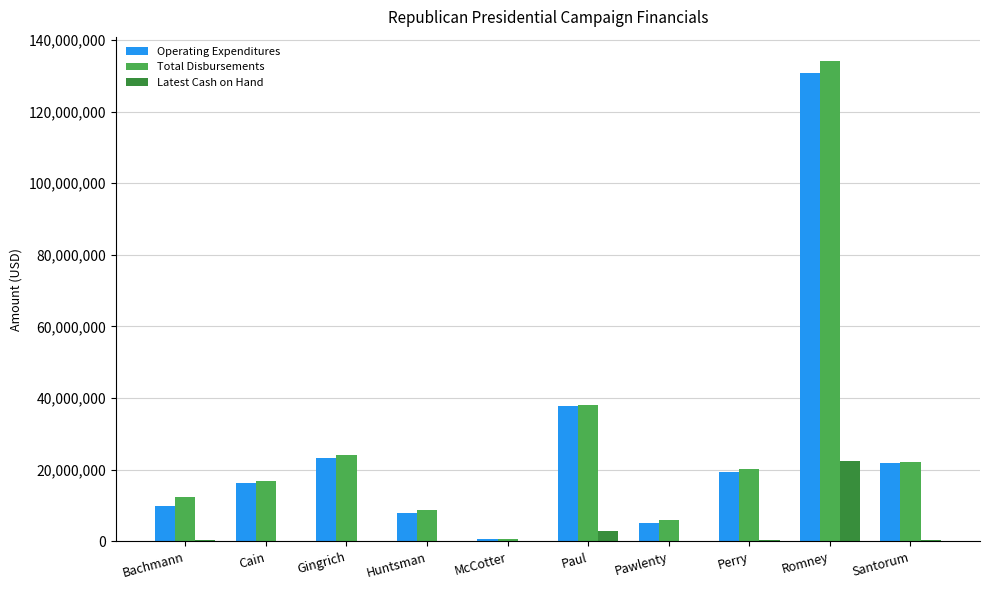

Is the value of Operating Expenditures at Bachmann greater than the value of Latest Cash on Hand at McCotter?

Yes